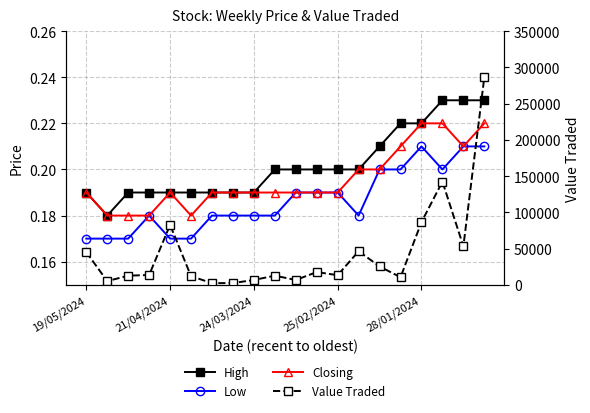

True or false: High and Value Traded cross at least once.

False